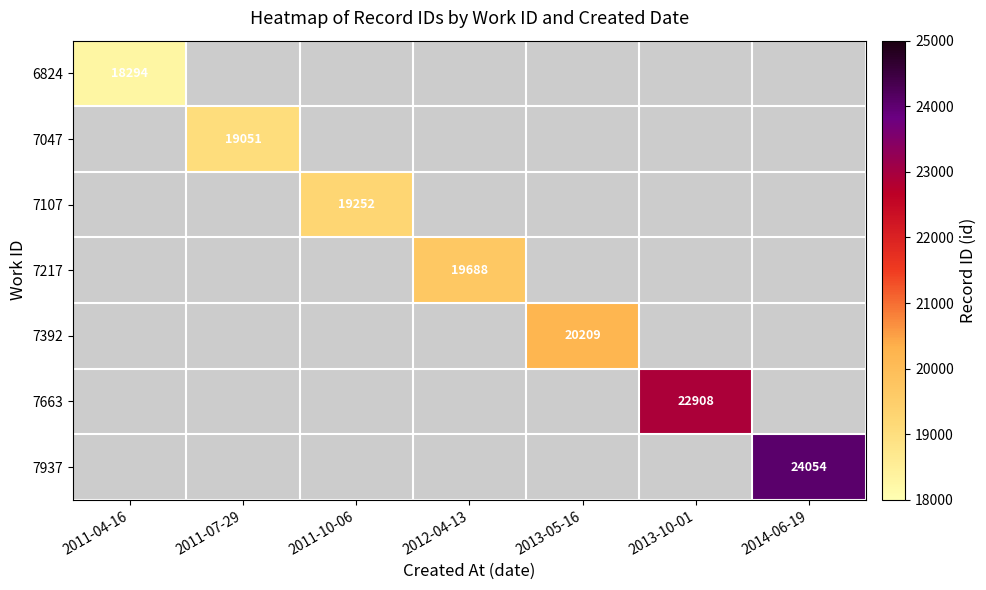

What is the maximum value shown in the chart?

24054.0